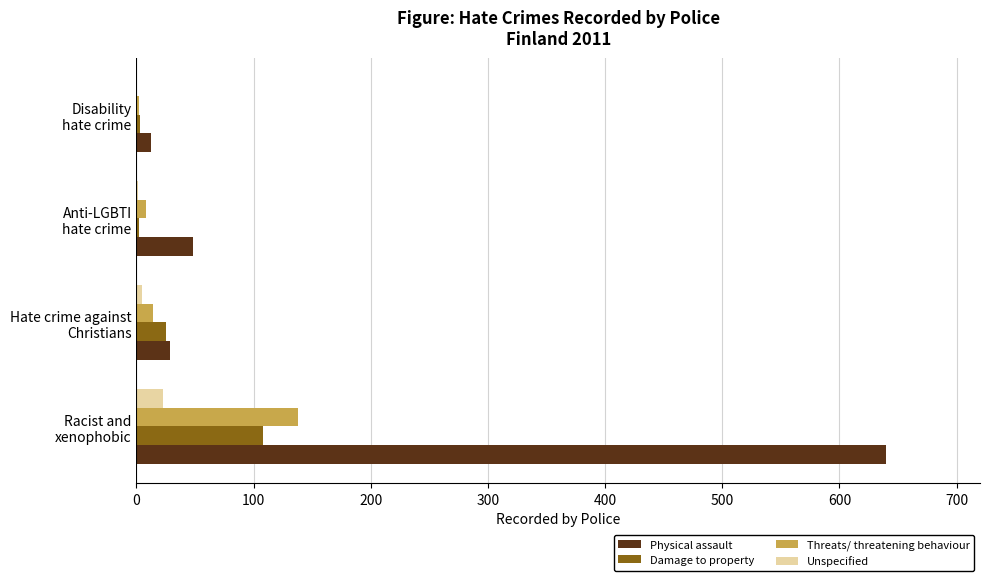

What is the maximum value shown in the chart?

640